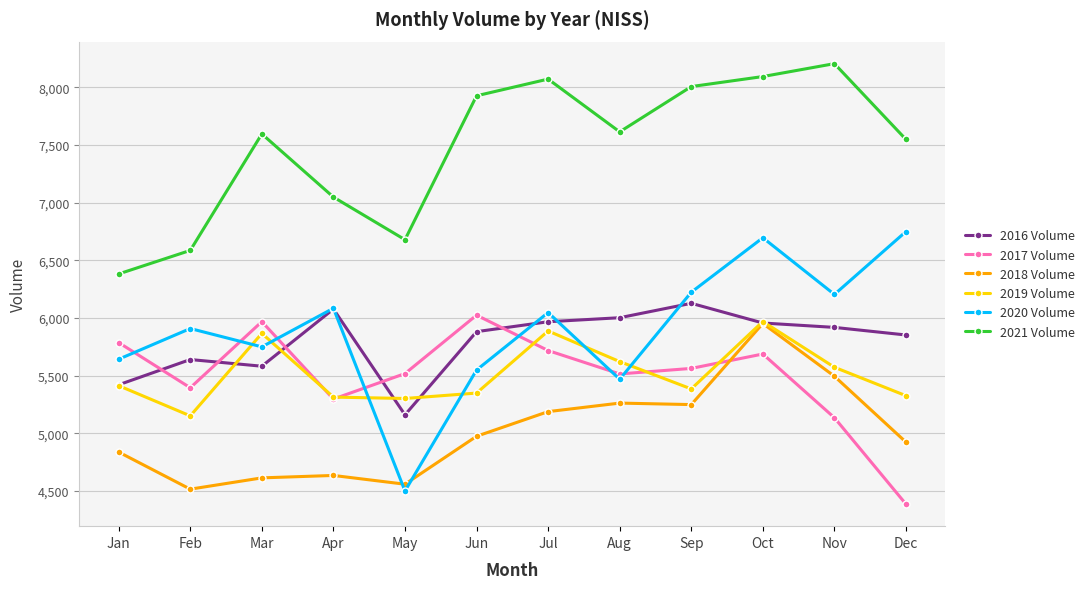

The 2021 Volume series shows 7049 at Apr. True or false?

True